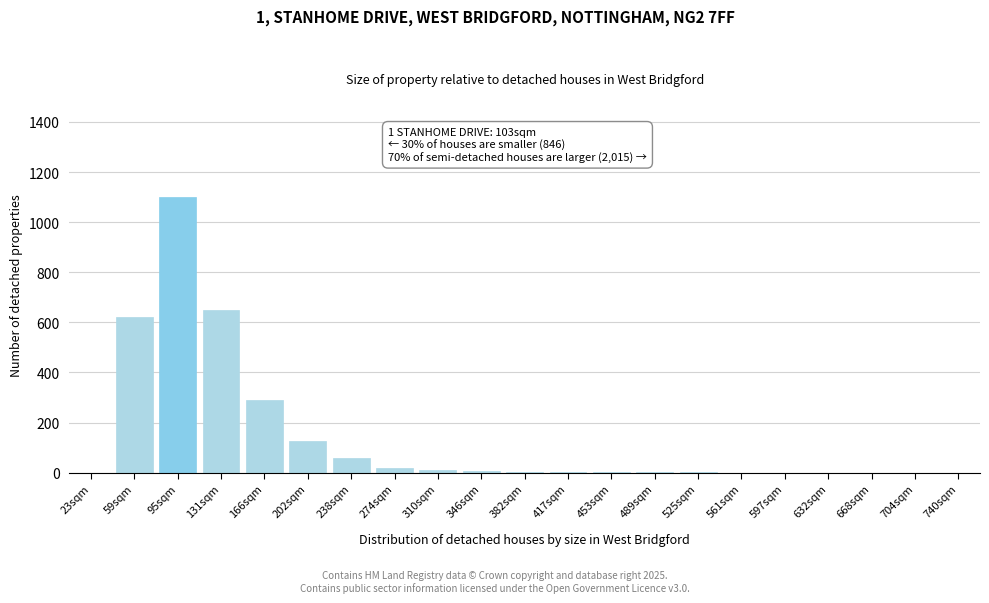

What is the sum of all values?

2888